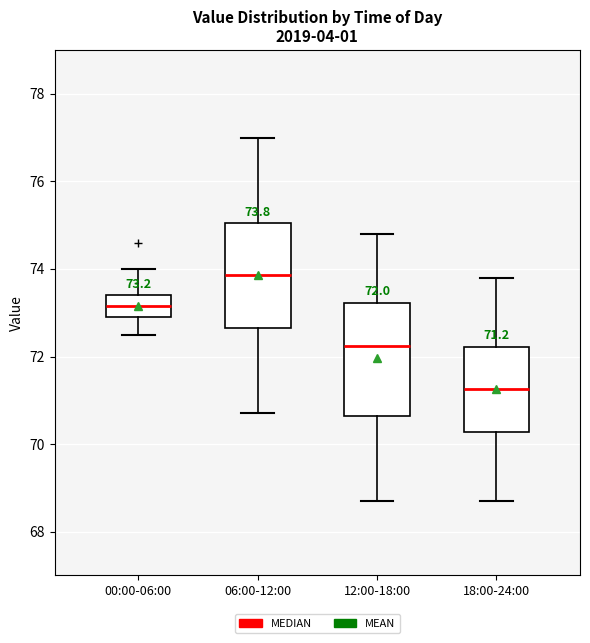

Which box's median line is the lowest?

18:00-24:00